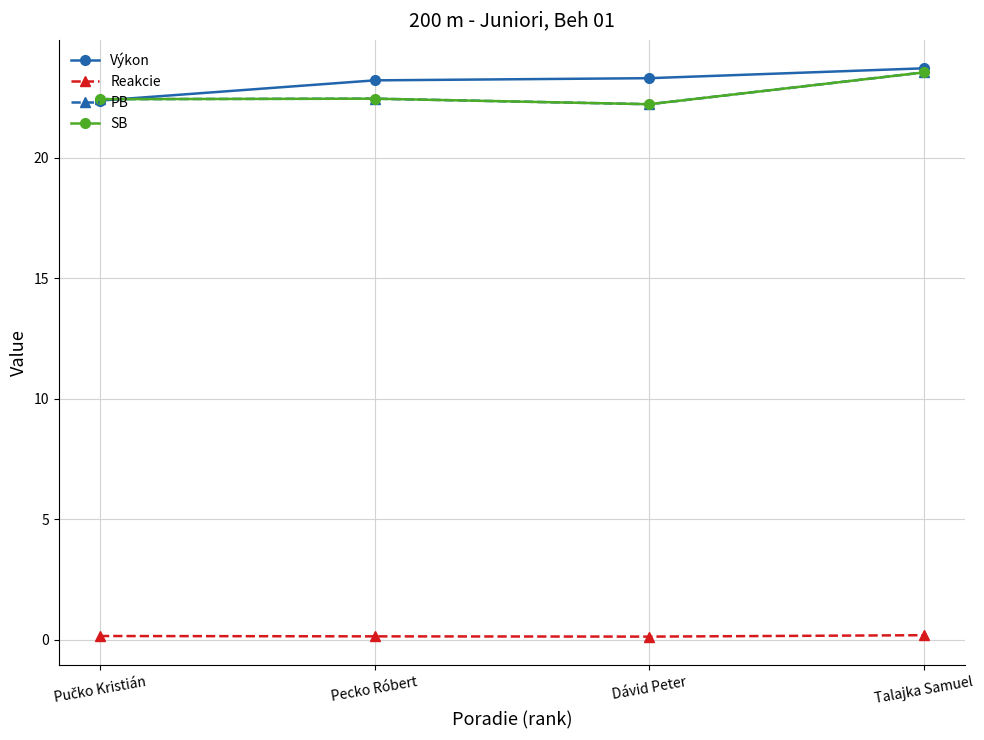

True or false: Výkon and SB cross at least once.

True